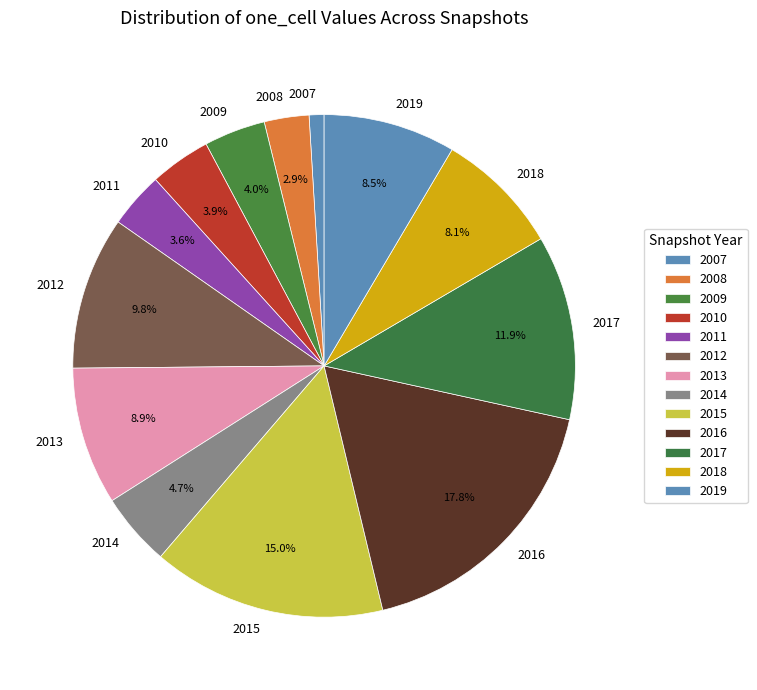

Is there any slice that represents more than half of the pie?

No